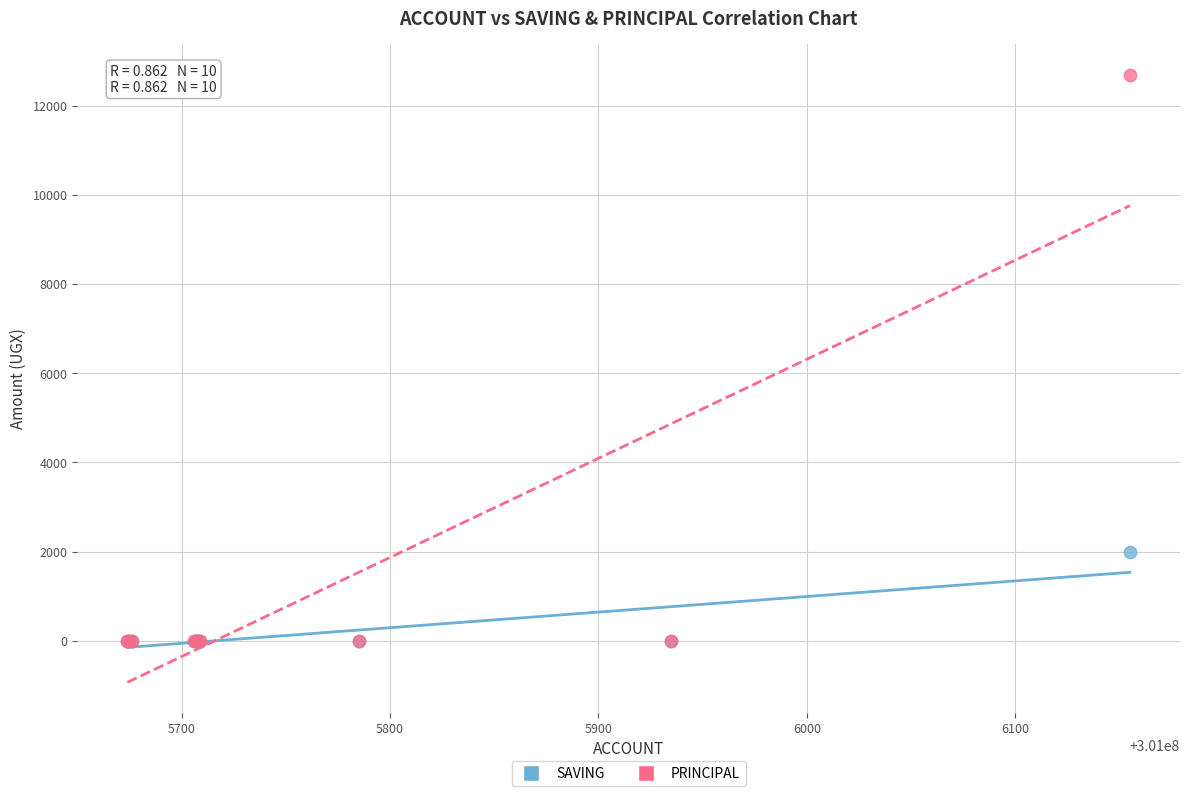

Which series has the largest Y range (max minus min)?

PRINCIPAL